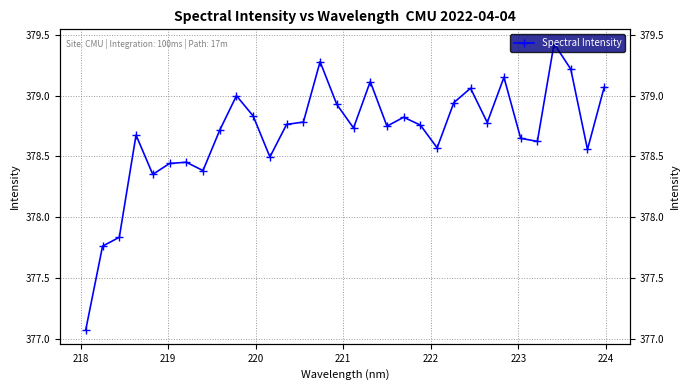

What is the difference between the second highest and second lowest values?

1.5